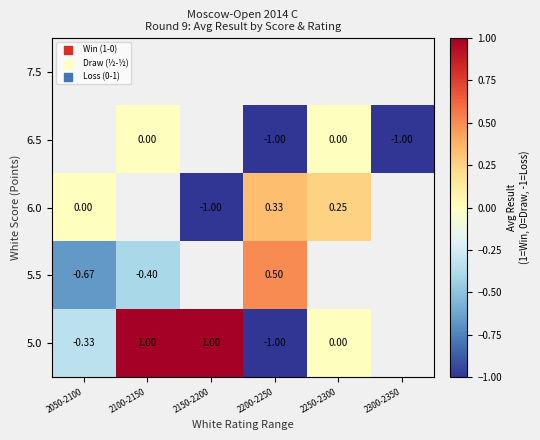

Which has a higher value, 2100-2150 or 2200-2250?

2100-2150